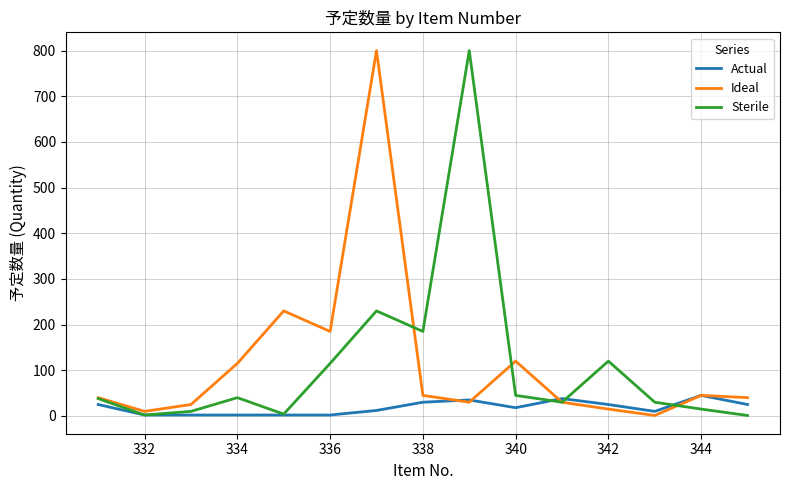

Does the chart have visible grid lines?

Yes